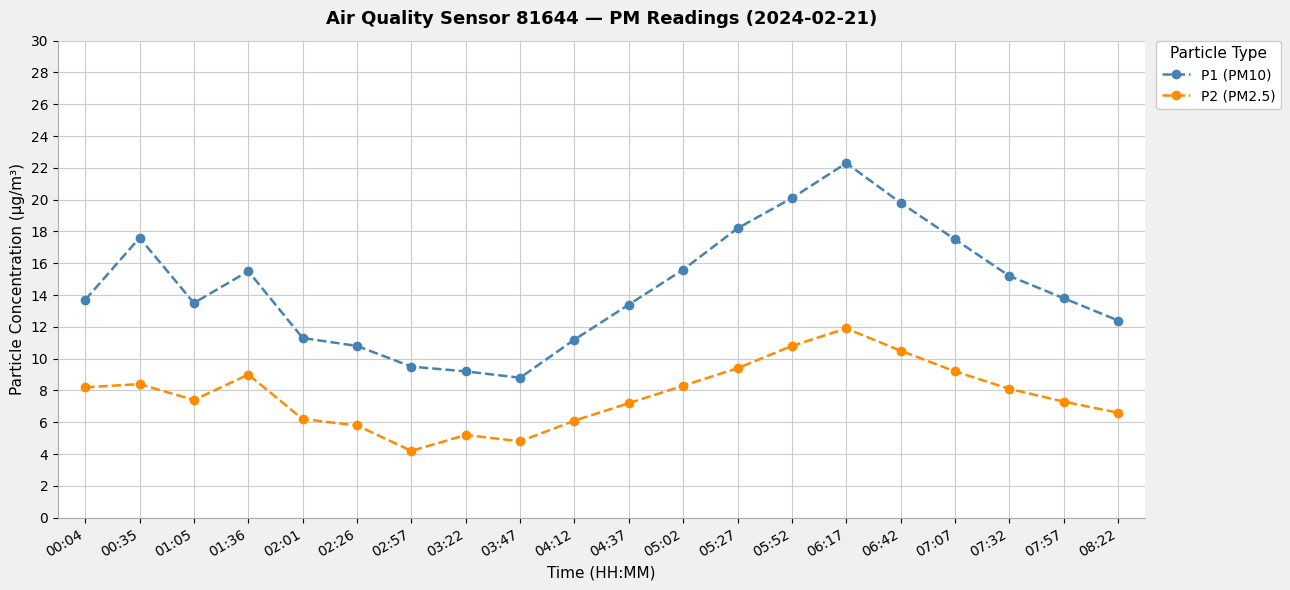

Where is the first local minimum for P2 (PM2.5)?

01:05